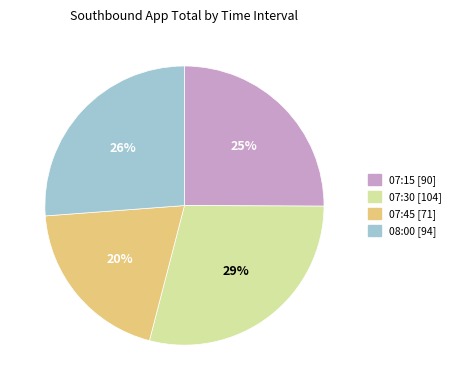

How many segments does this pie chart have?

4